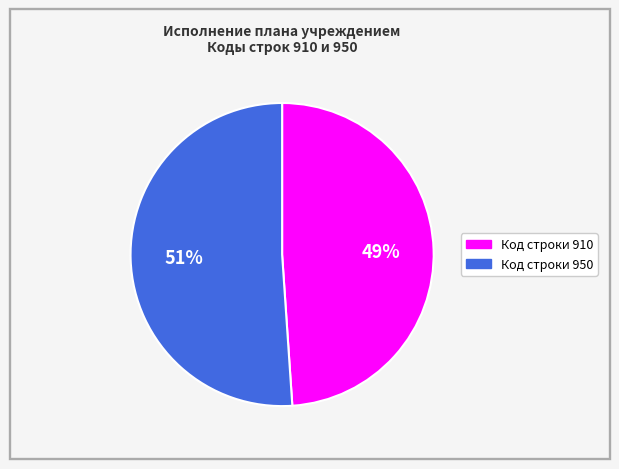

To the nearest percent, what is the average slice percentage?

50%